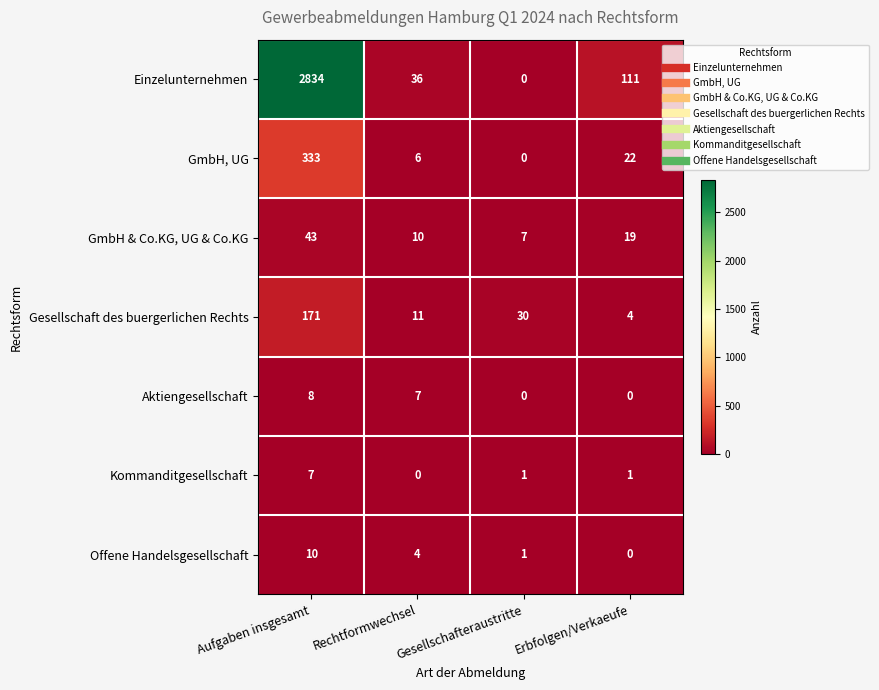

How many data points in Gesellschaft des buergerlichen Rechts are less than 30?

2